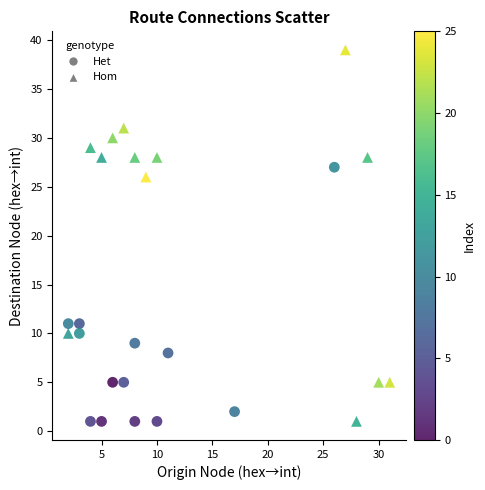

Which series has the largest Y range (max minus min)?

Hom